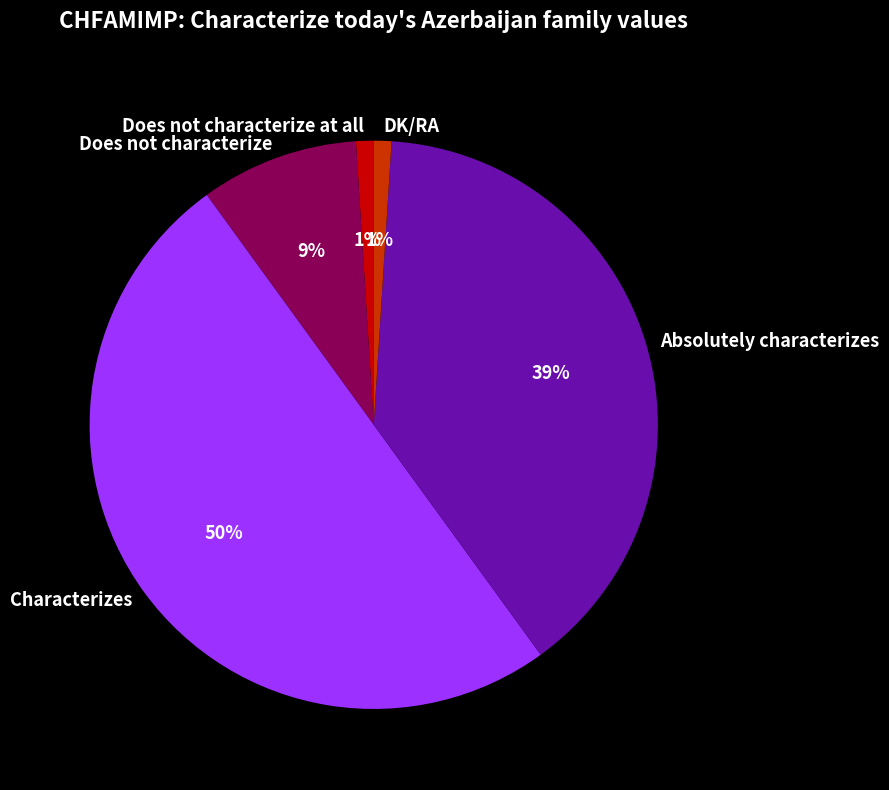

What is the largest slice in the pie chart?

Characterizes